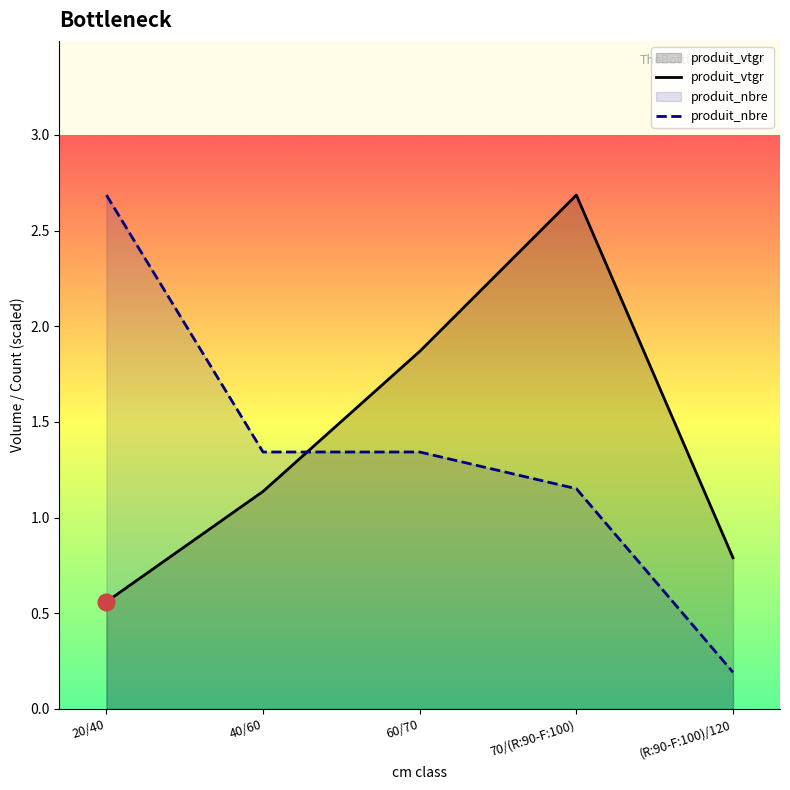

How many values in the produit_vtgr series exceed 1?

3